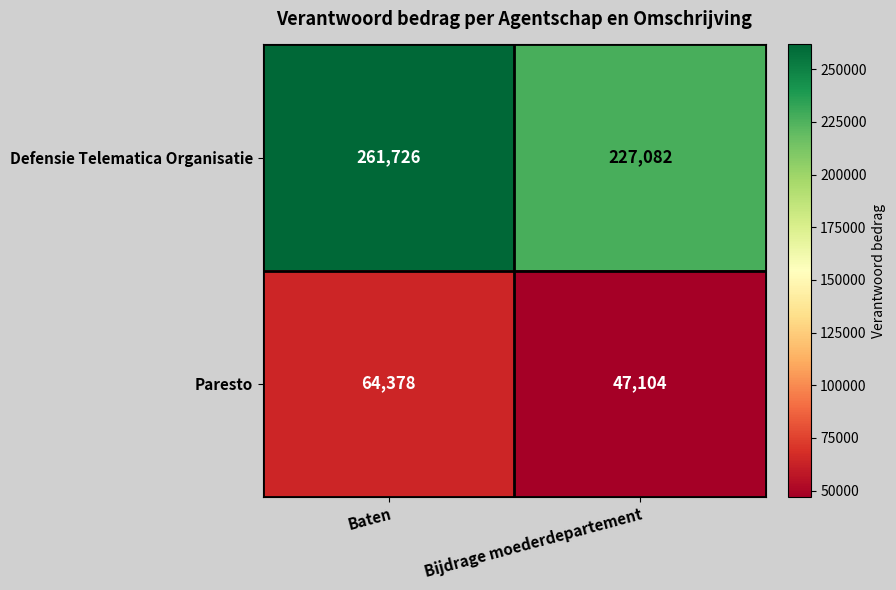

At how many categories does at least one series exceed 103300?

2